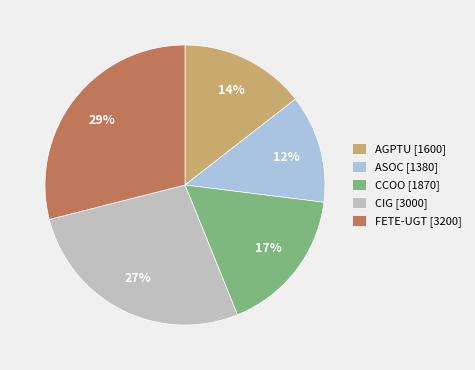

True or false: ASOC accounts for 12% of the total.

True